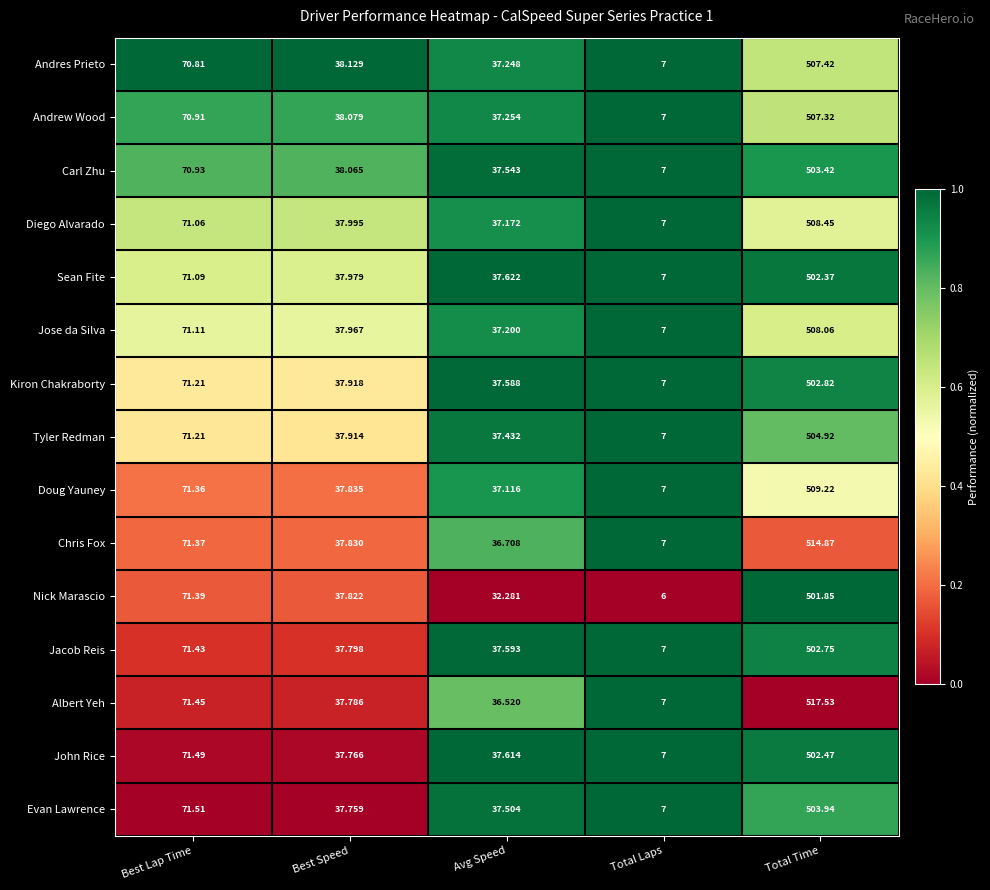

Which series has the largest total across all categories?

Albert Yeh